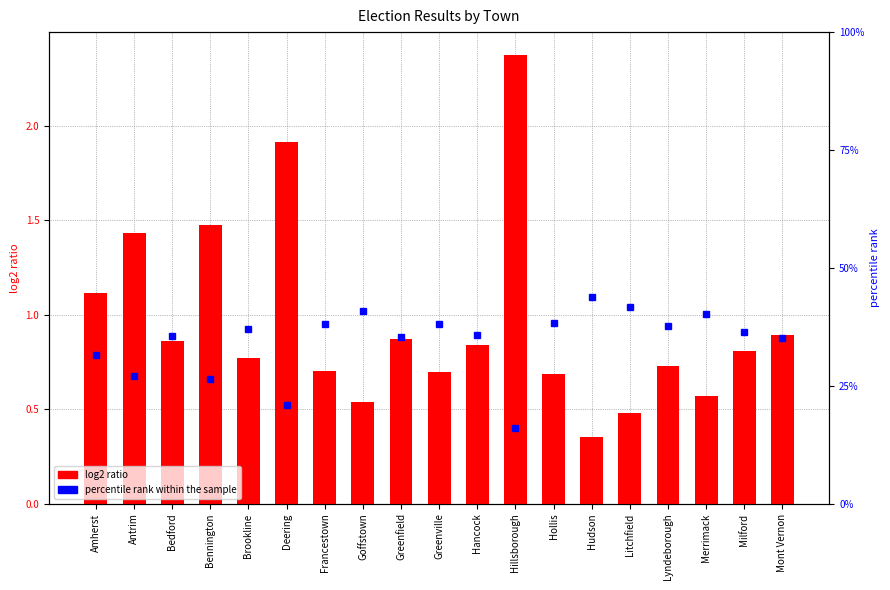

Reading left to right, list all the values displayed in this chart.

log2 ratio: 1.1	1.4	0.9	1.5	0.8	1.9	0.7	0.5	0.9	0.7	0.8	2.4	0.7	0.4	0.5	0.7	0.6	0.8	0.9
percentile rank within the sample: 31.6	27.1	35.5	26.5	37.0	20.9	38.1	40.8	35.3	38.1	35.9	16.1	38.4	43.9	41.7	37.6	40.2	36.3	35.0